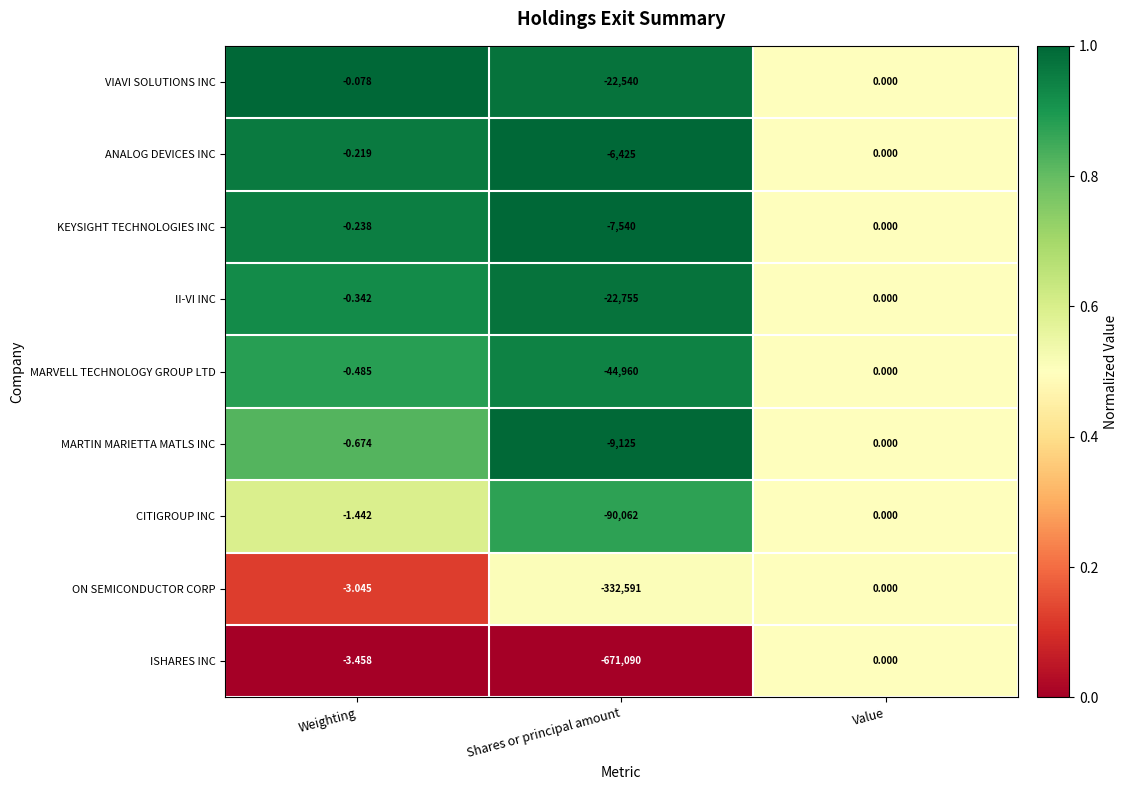

Which series has the widest spread of values?

ISHARES INC